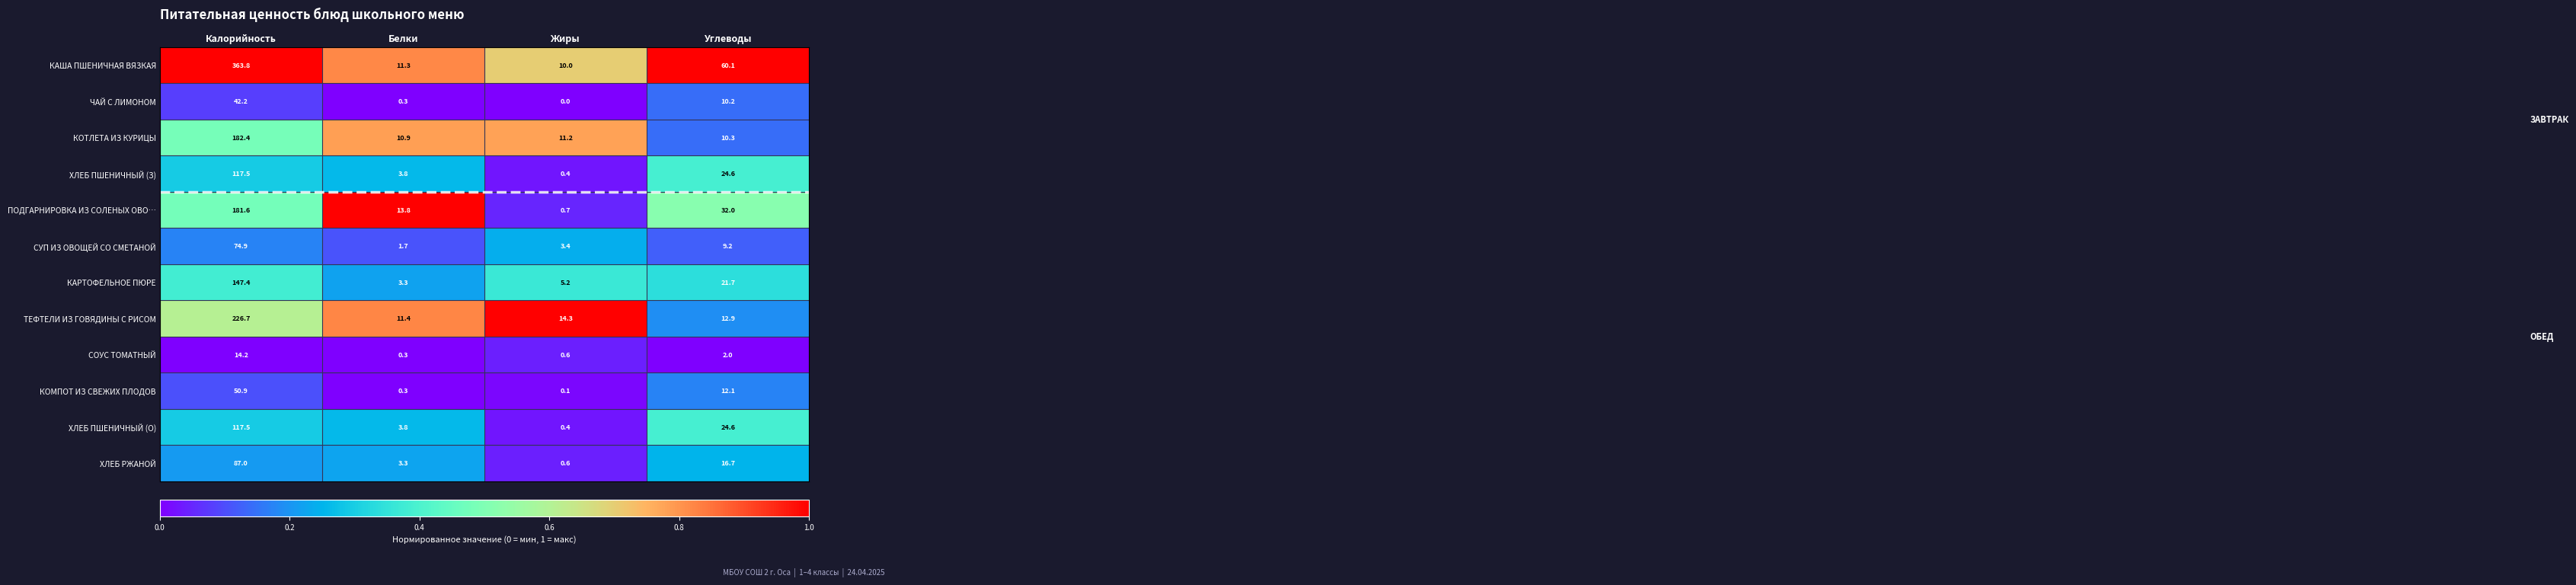

What is the difference between the highest and lowest values at Калорийность?

349.6